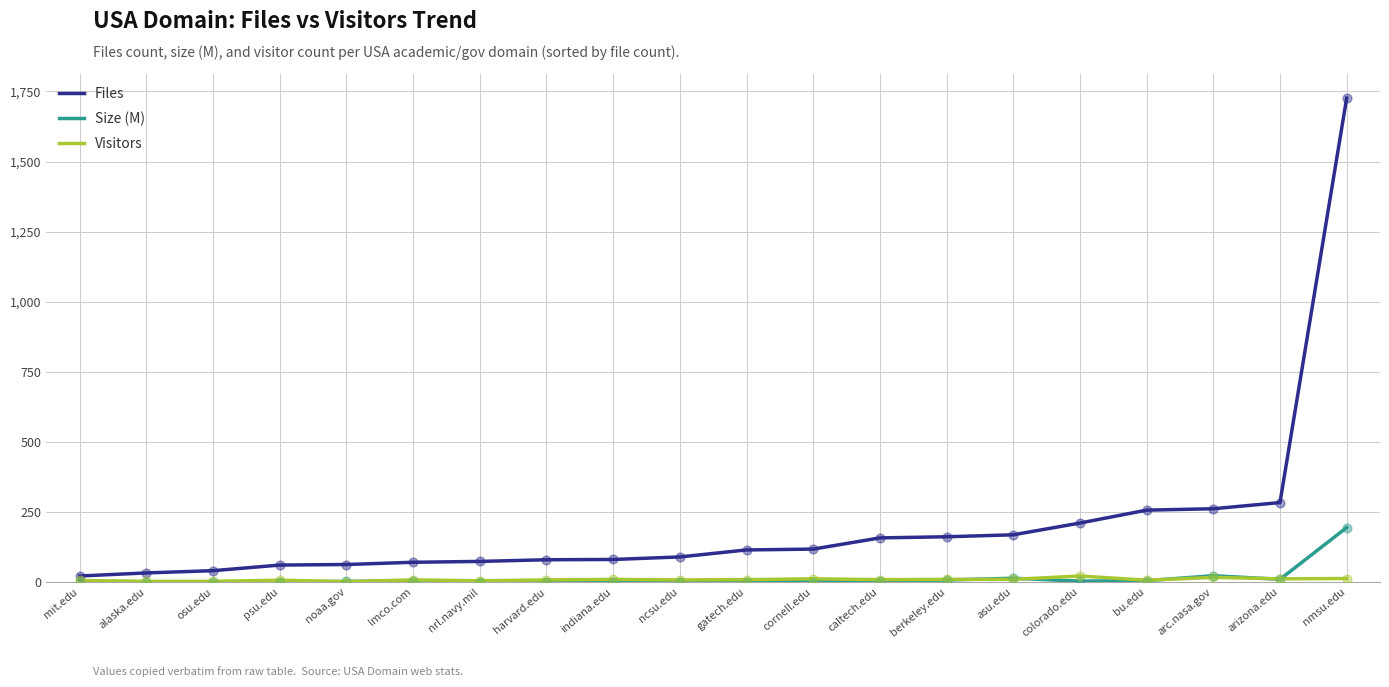

Is the value of Visitors at nmsu.edu greater than the value of Files at bu.edu?

No